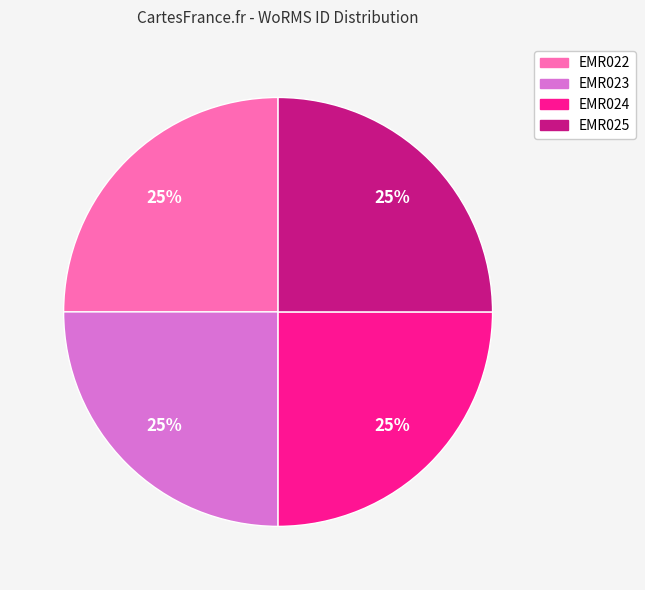

To the nearest percent, what portion does EMR025 represent?

25%